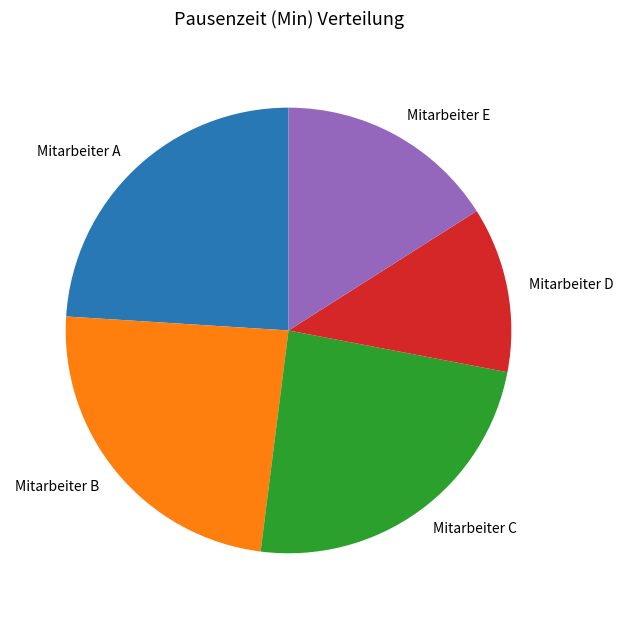

Approximately how many times larger is the value at Mitarbeiter E compared to Mitarbeiter A?

0.7